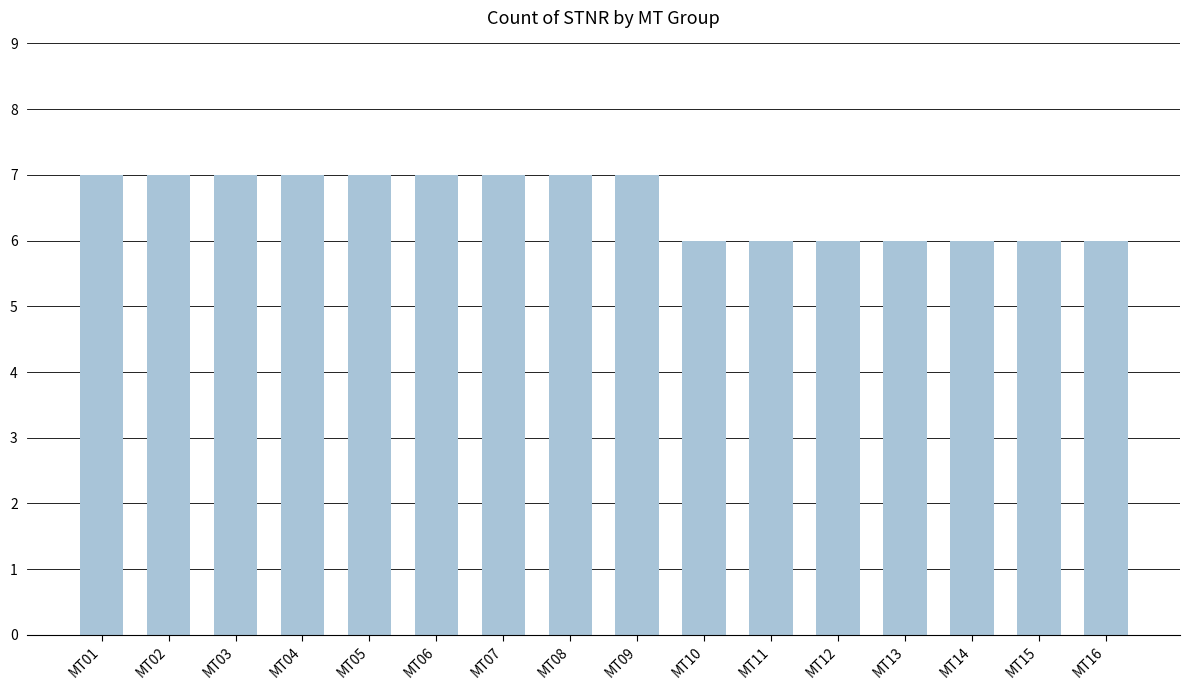

Reading left to right, what are all the values shown in this chart?

7	7	7	7	7	7	7	7	7	6	6	6	6	6	6	6